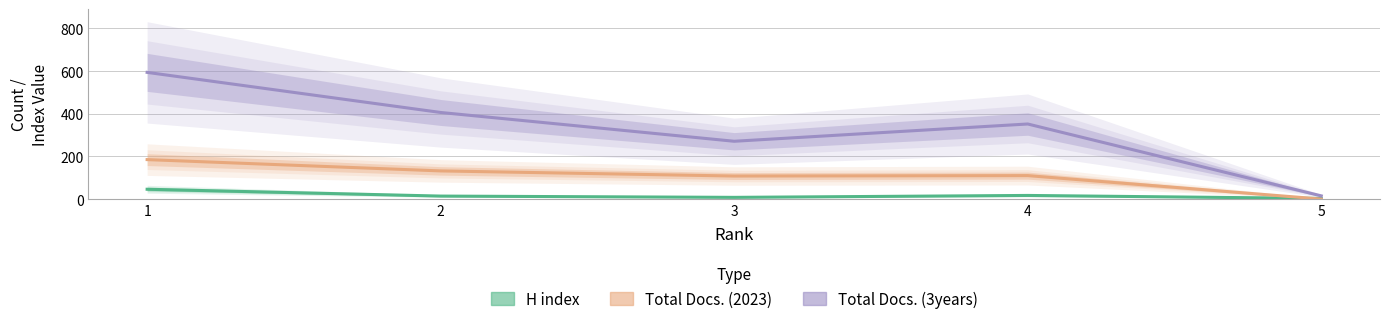

What is the difference between the H index values at 4 and 1?

29